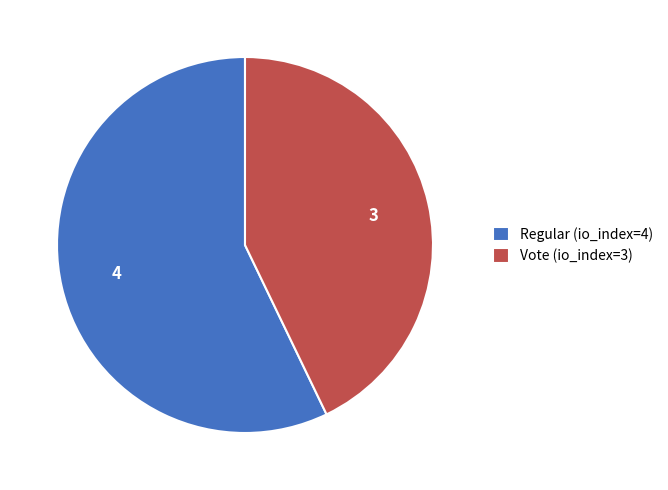

The Vote (io_index=3) slice represents 43% of the pie. True or false?

True